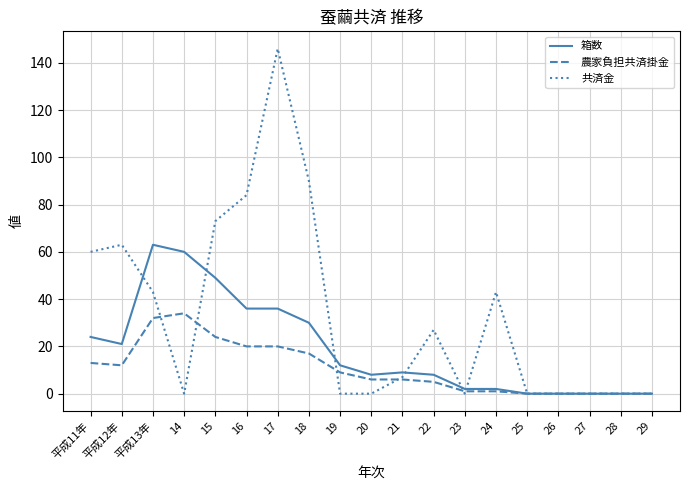

What is the maximum value shown in the chart?

146